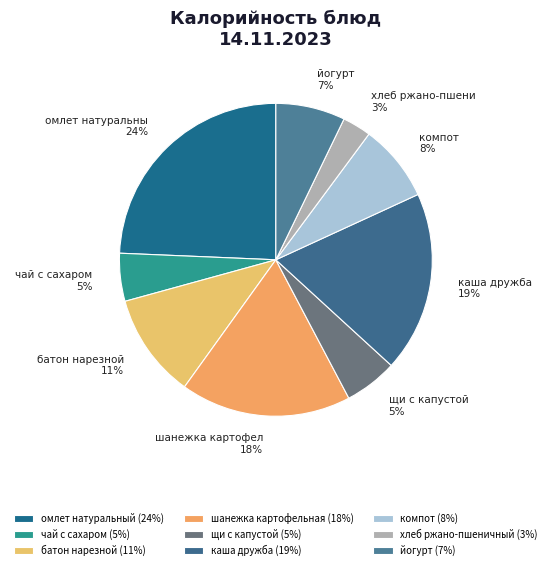

What percentage do щи с капустой and батон нарезной together represent?

16.3%